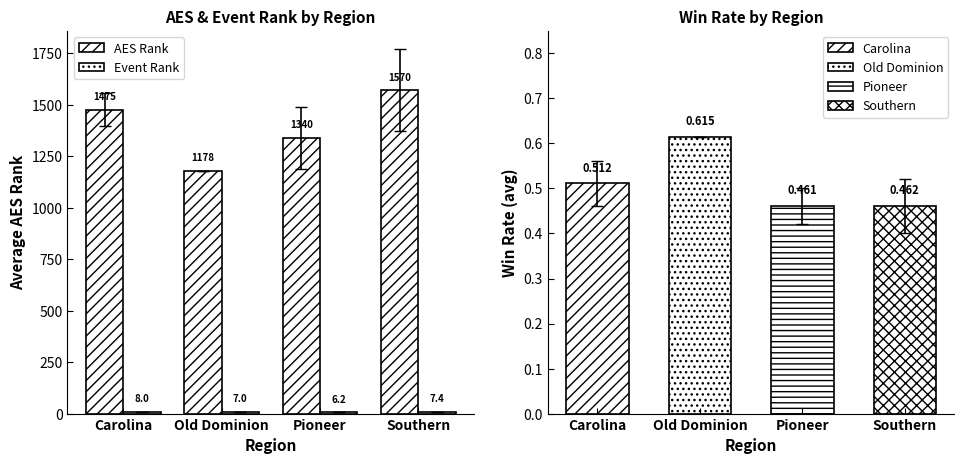

Reading left to right, transcribe all the data shown in this chart.

AES Rank: 1475.3	1178.0	1339.8	1569.6
Event Rank: 8.0	7.0	6.2	7.4